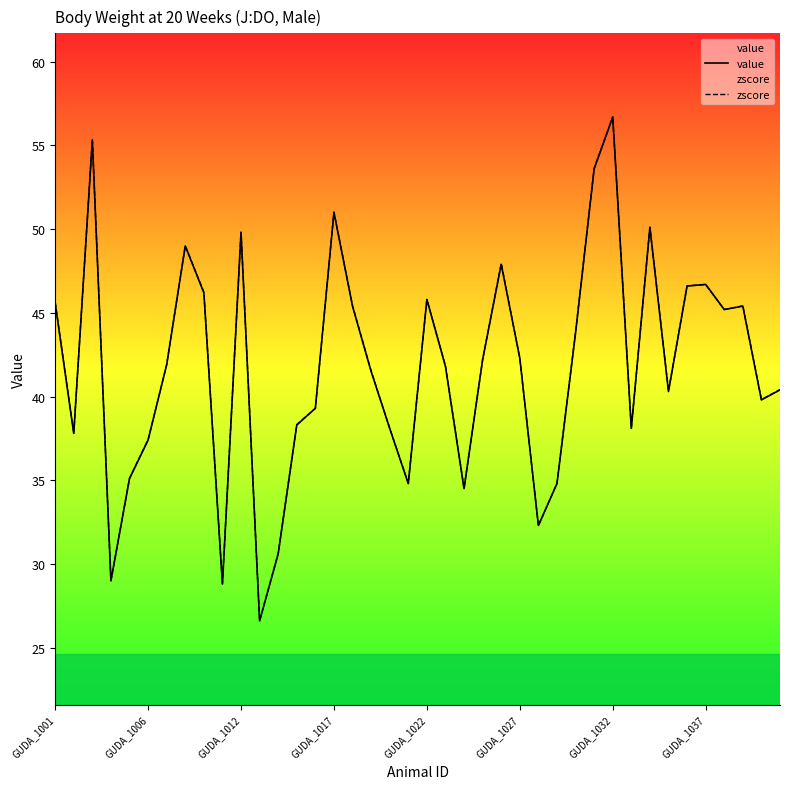

Which series changed the most between 16 and 30?

value